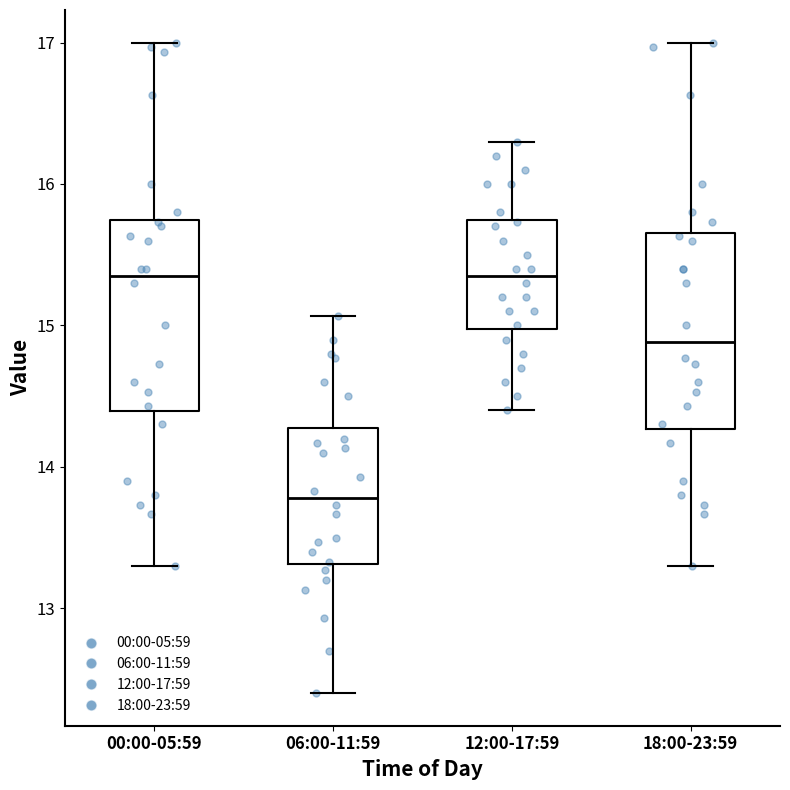

Reading left to right, read every box against the y-axis: the position of its median line, the range the box covers, and the ends of its whiskers. The values are not printed on the chart, so give them approximately, as read against the axis.

00:00-05:59: median 15.4, box 14.4 to 15.7, whiskers 13.3 to 17.0
06:00-11:59: median 13.8, box 13.3 to 14.3, whiskers 12.4 to 15.1
12:00-17:59: median 15.4, box 15.0 to 15.7, whiskers 14.4 to 16.3
18:00-23:59: median 14.9, box 14.3 to 15.7, whiskers 13.3 to 17.0